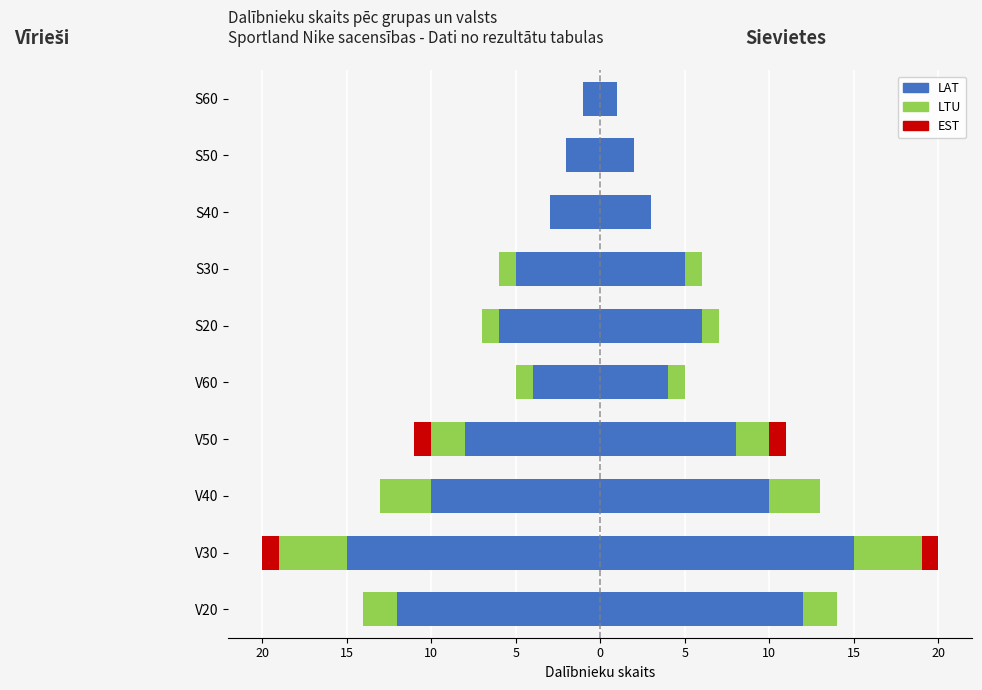

What is the difference between the maximum and minimum values in the LTU series?

4